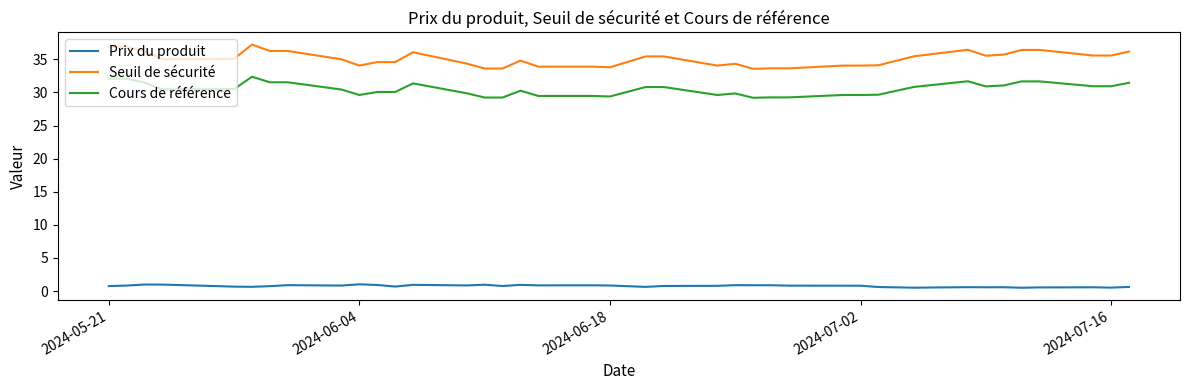

What is the maximum value for Seuil de sécurité?

37.2